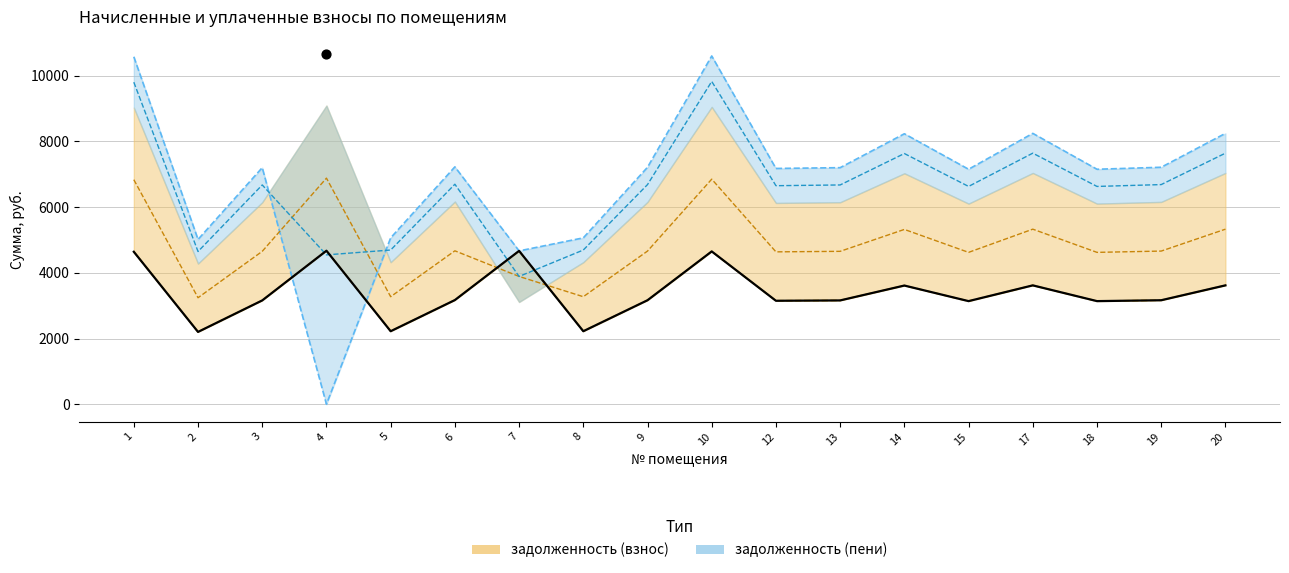

What is the change in value from 8 to 19?

+943.1